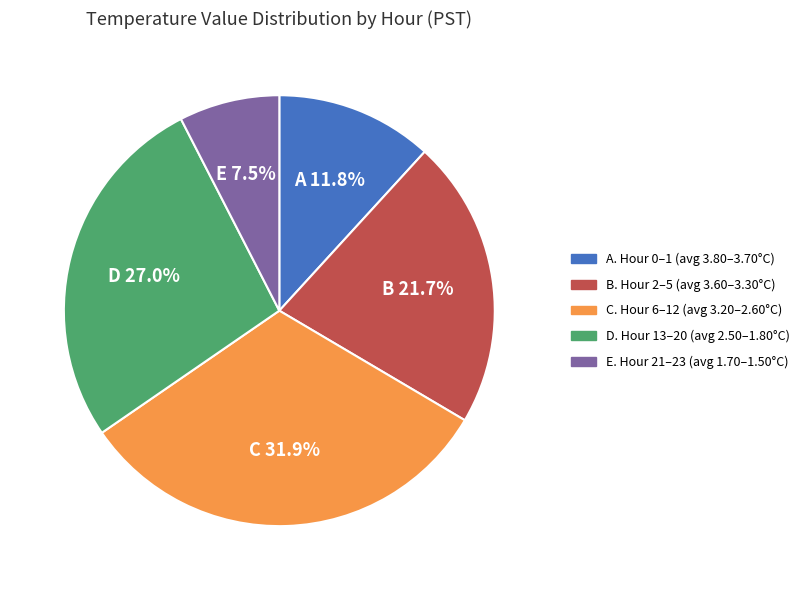

How many slices are in this pie chart?

5